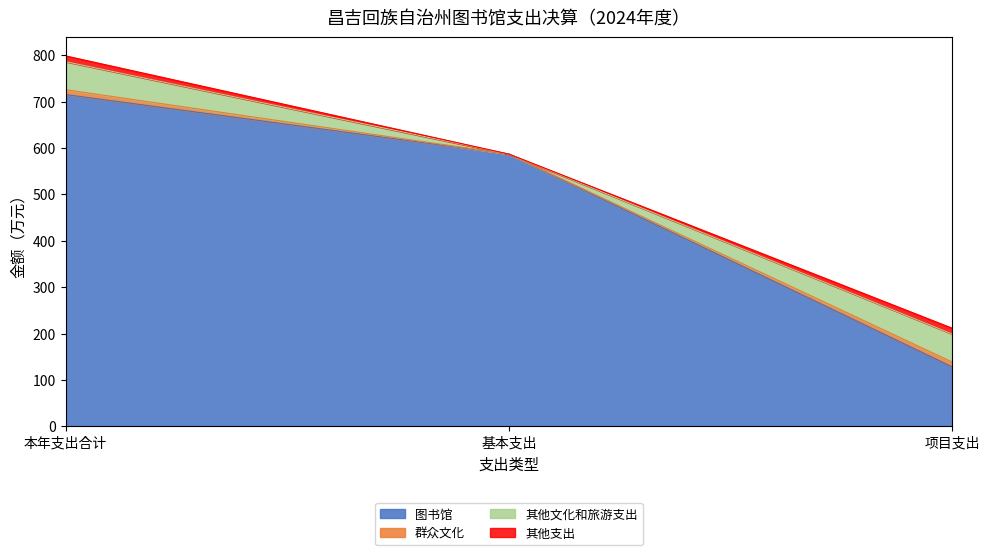

Which category has the highest value across all series?

本年支出合计